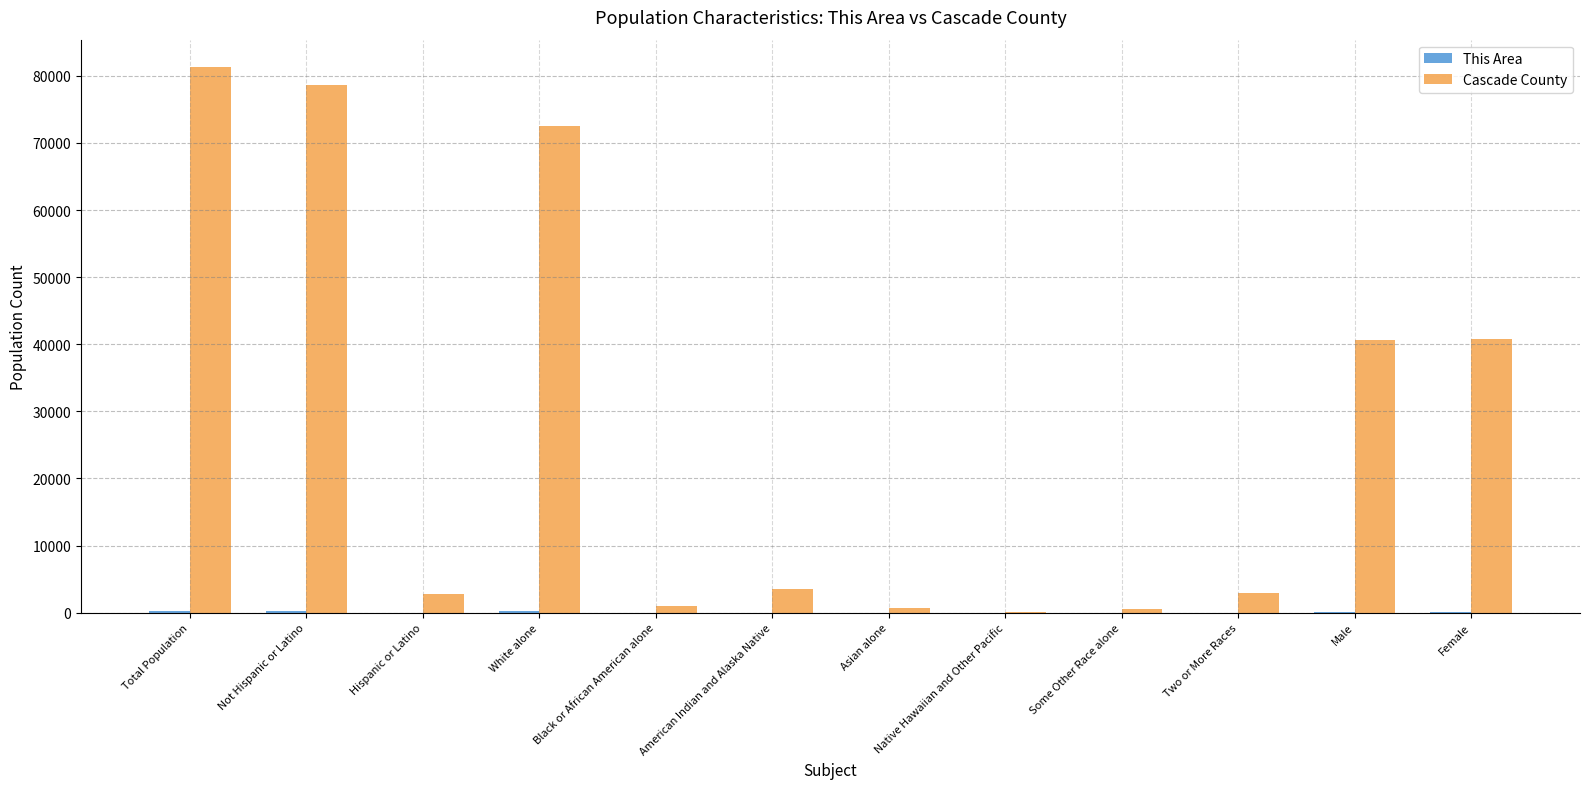

What is the sum of the Cascade County values at Male and Total Population?

121895